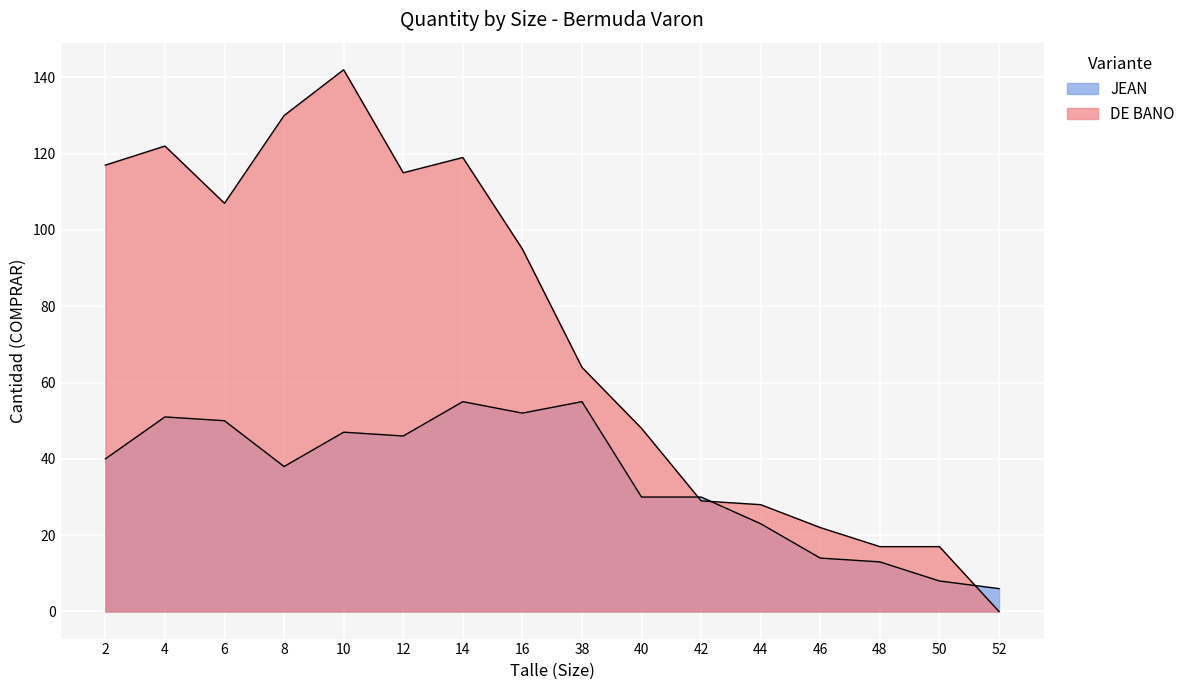

Count the number of data series in this chart.

2